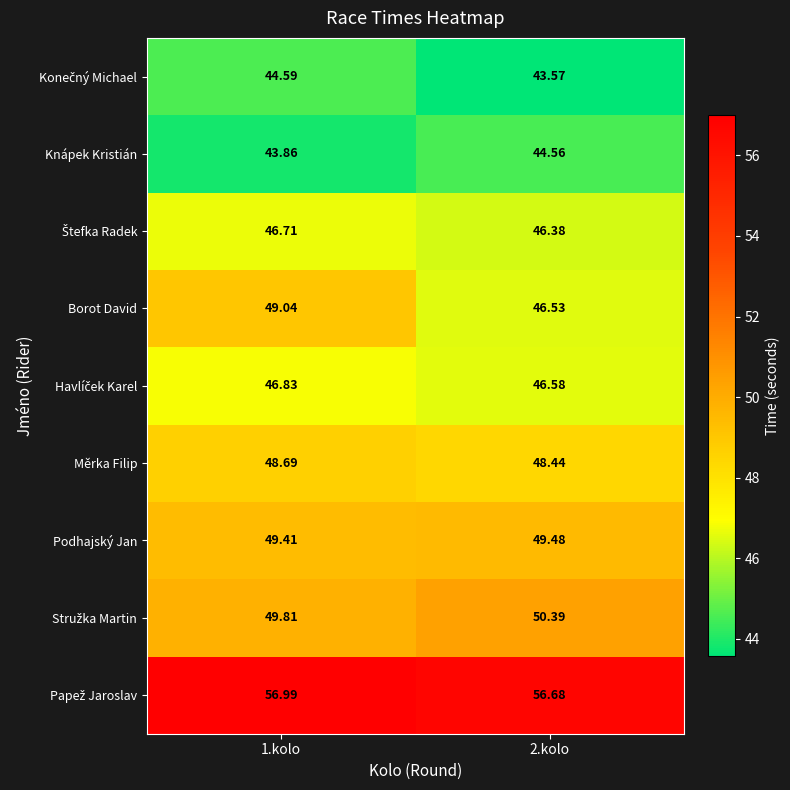

Which series changed the most between 1.kolo and 2.kolo?

Borot David